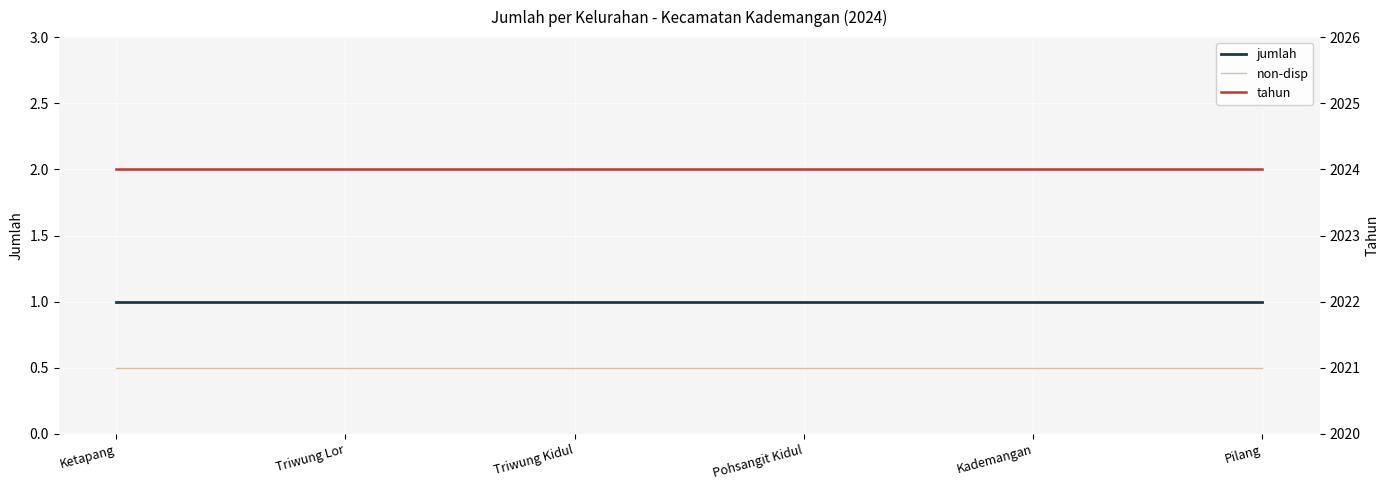

What are all the series names shown in the legend?

jumlah, non-disp, tahun